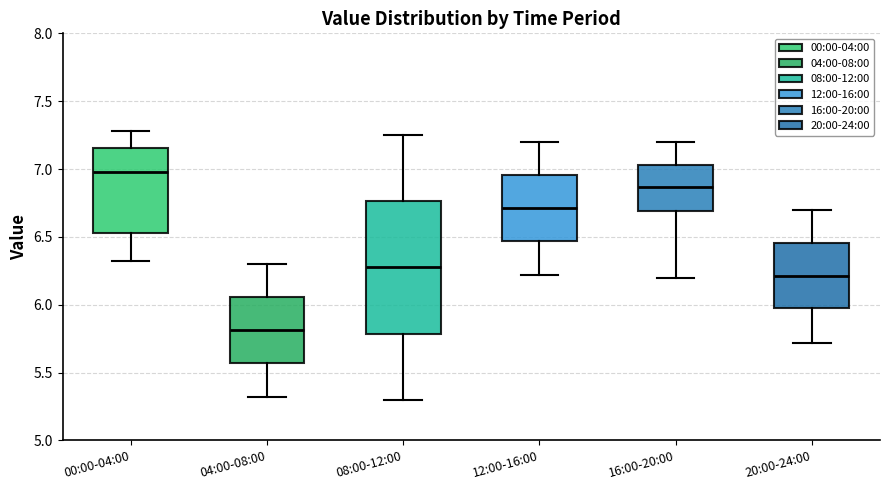

Which box's median line is the lowest?

04:00-08:00